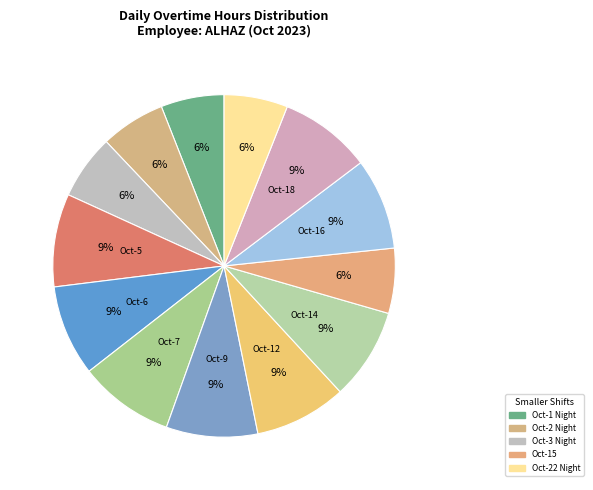

How many slices are in this pie chart?

13